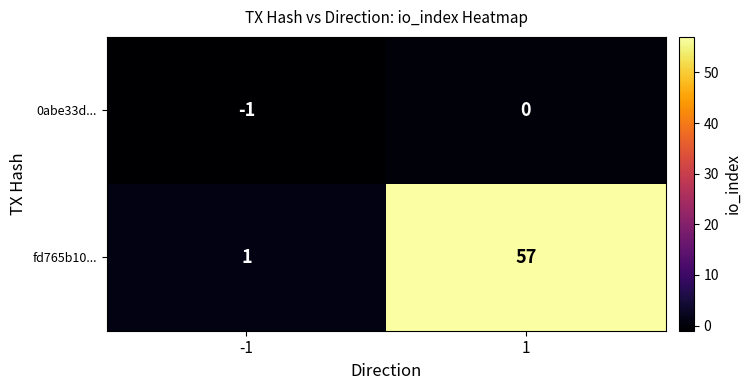

How many distinct data groups are displayed?

2